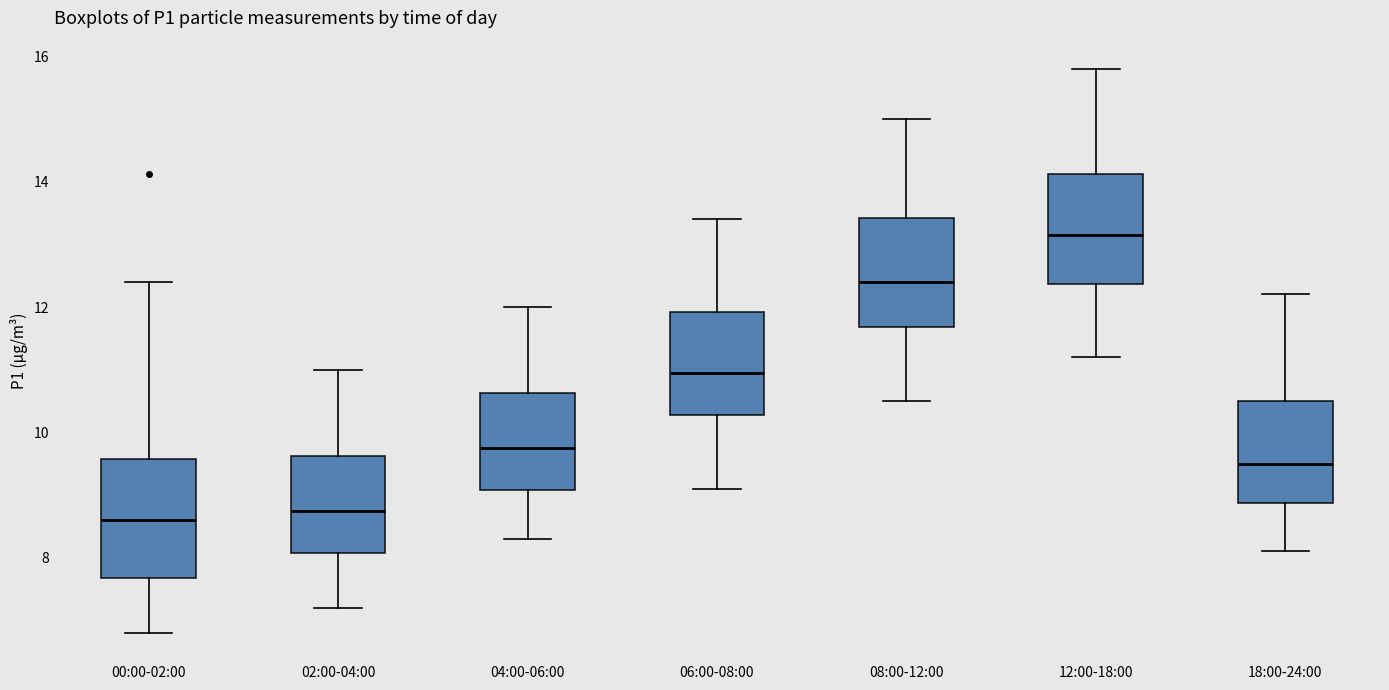

Reading left to right, read every box against the y-axis: the position of its median line, the range the box covers, and the ends of its whiskers. The values are not printed on the chart, so give them approximately, as read against the axis.

00:00-02:00: median 8.6, box 7.6 to 9.6, whiskers 6.8 to 12.4
02:00-04:00: median 8.8, box 8.0 to 9.6, whiskers 7.2 to 11.0
04:00-06:00: median 9.8, box 9.0 to 10.6, whiskers 8.4 to 12.0
06:00-08:00: median 11.0, box 10.2 to 12.0, whiskers 9.2 to 13.4
08:00-12:00: median 12.4, box 11.6 to 13.4, whiskers 10.6 to 15.0
12:00-18:00: median 13.2, box 12.4 to 14.2, whiskers 11.2 to 15.8
18:00-24:00: median 9.6, box 8.8 to 10.6, whiskers 8.2 to 12.2